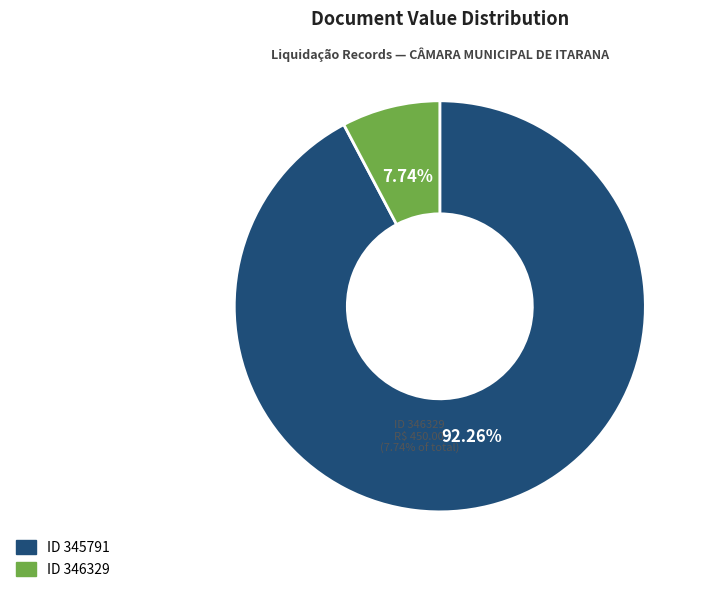

What is the ratio of the value at 346329 to the value at 345791?

0.1